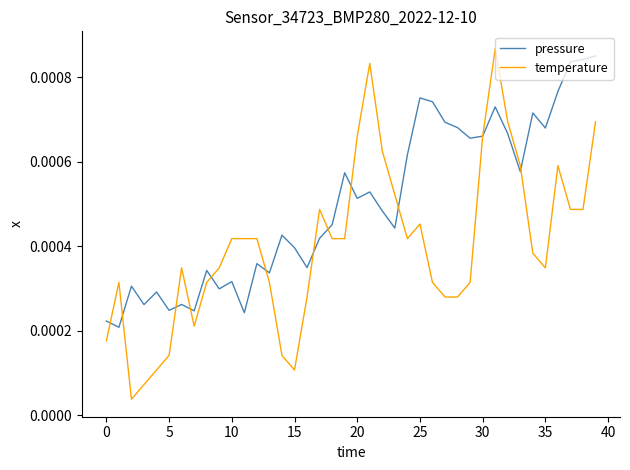

List the series in order of their peak value, lowest first.

pressure, temperature